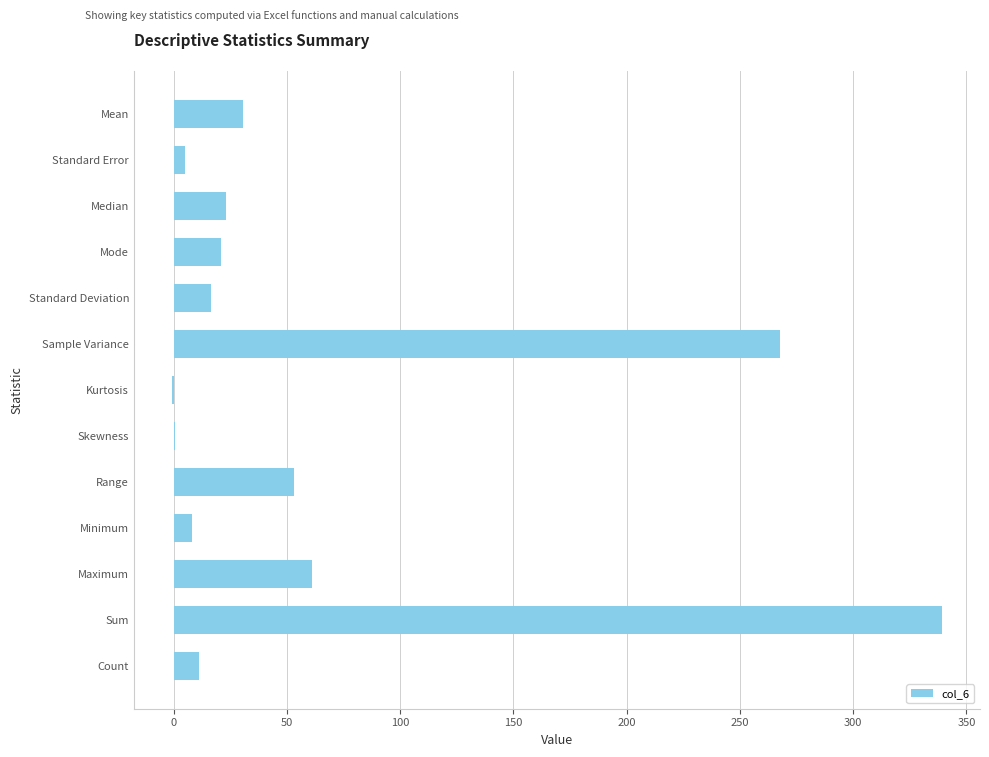

At which label is the value closest to 169?

Sample Variance